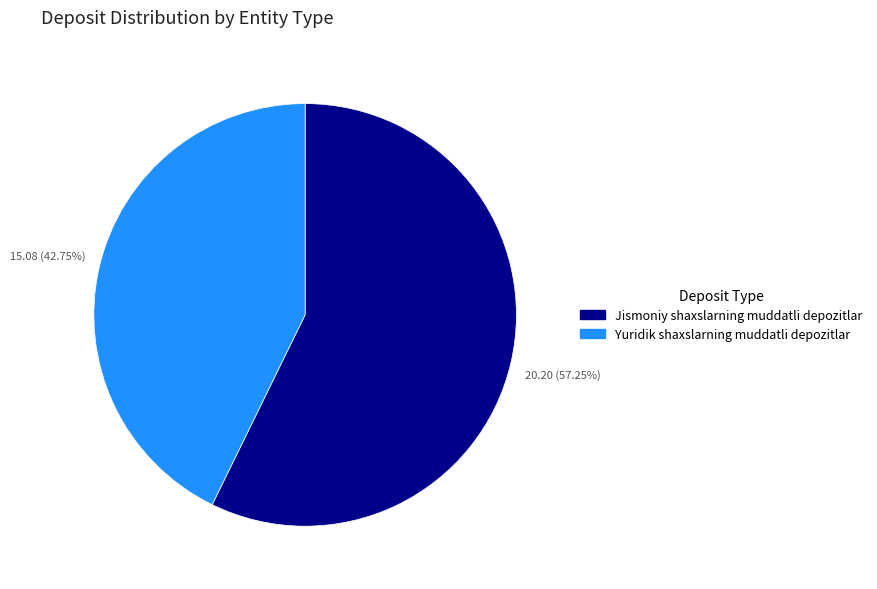

What is the largest slice in the pie chart?

Jismoniy shaxslarning muddatli depozitlar